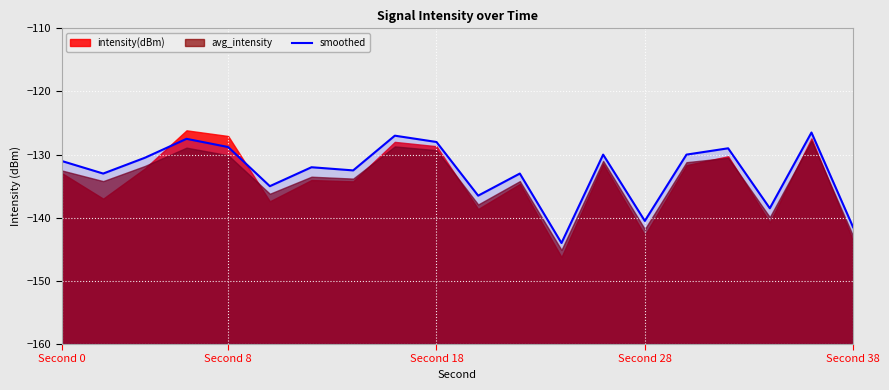

What is the label of the 19th point from the left?

18